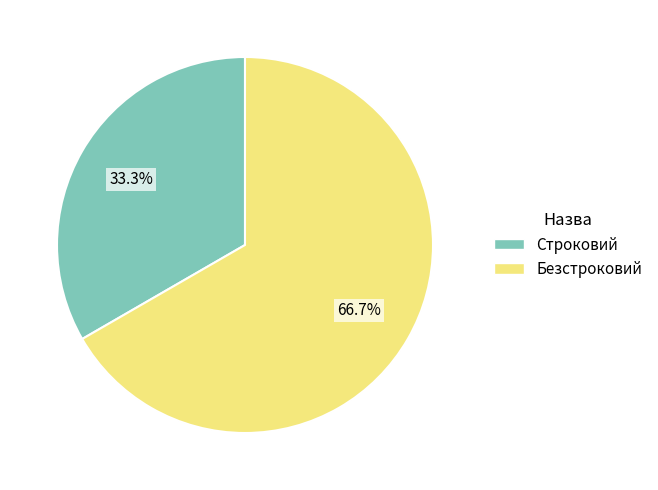

Is it true that Безстроковий is 60% of the pie?

False